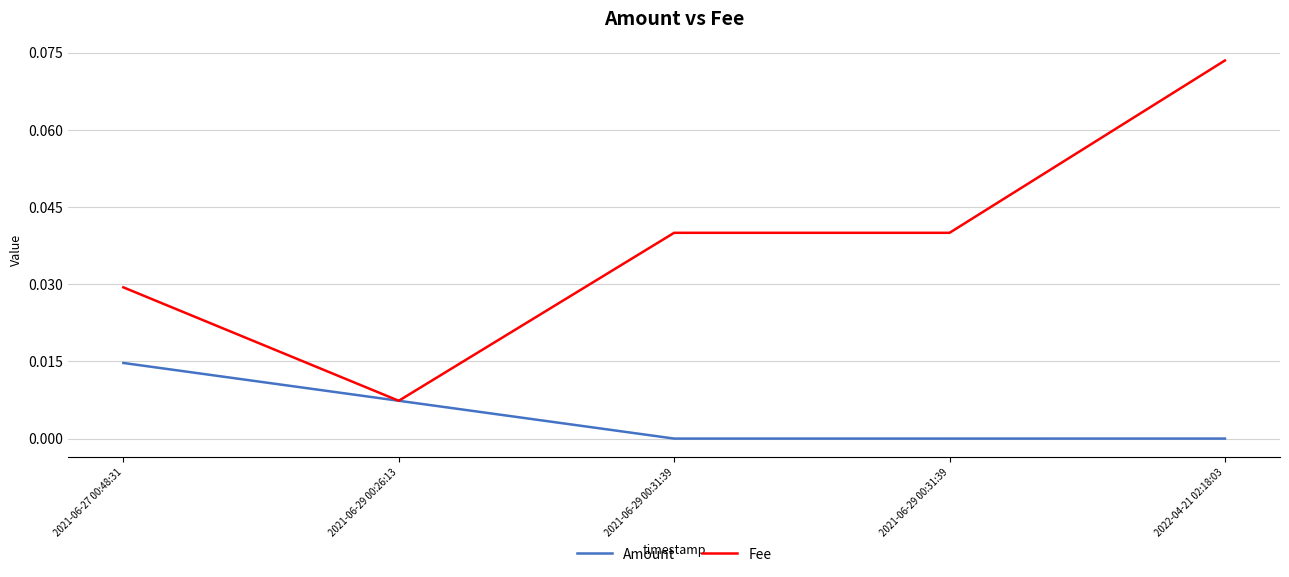

Reading left to right, transcribe all the data shown in this chart.

Amount: 2021-06-27 00:48:31=0.0	2021-06-29 00:26:13=0.0	2021-06-29 00:31:39=0.0	2021-06-29 00:31:39=0.0	2022-04-21 02:18:03=0.0
Fee: 2021-06-27 00:48:31=0.0	2021-06-29 00:26:13=0.0	2021-06-29 00:31:39=0.0	2021-06-29 00:31:39=0.0	2022-04-21 02:18:03=0.1